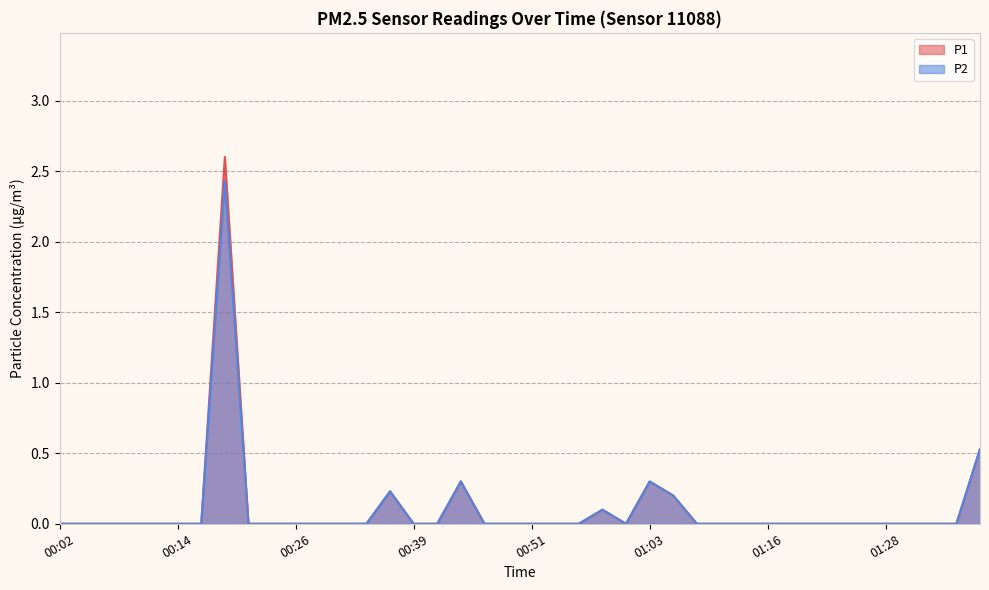

True or false: P2 and P1 cross at least once.

False